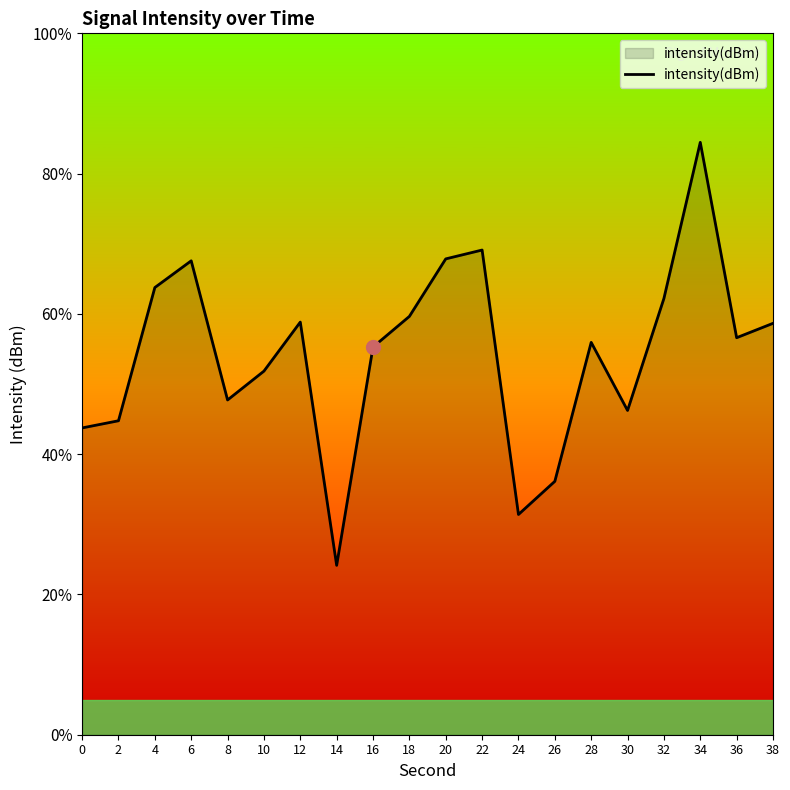

The chart shows a value of -84.9 at 0. True or false?

False